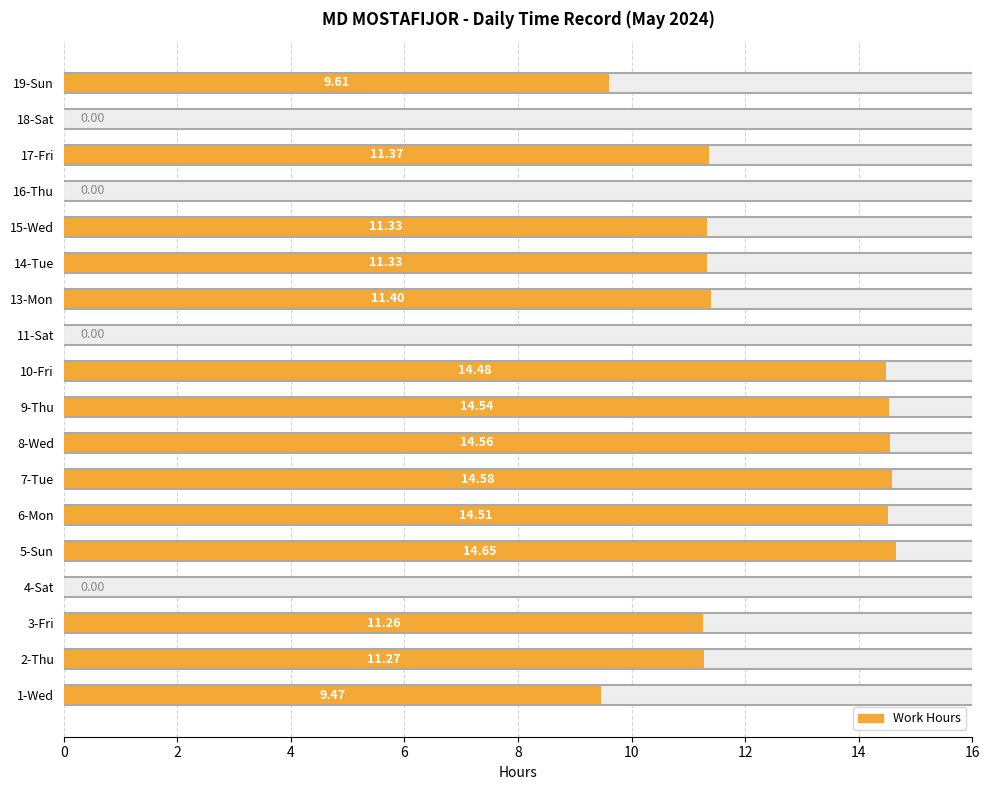

How many positive values are there?

14